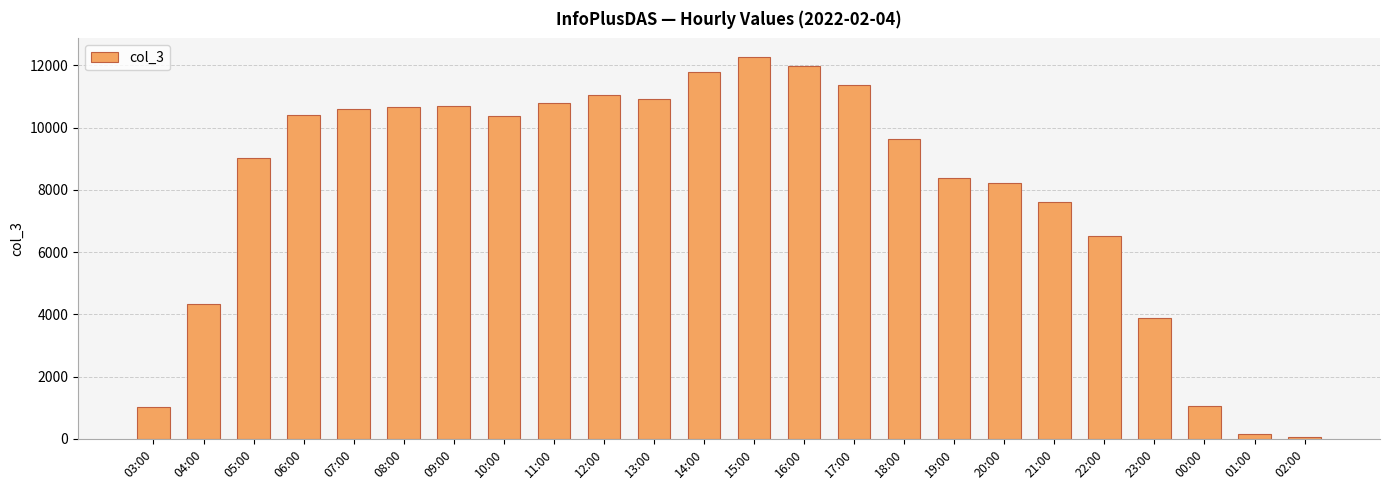

What is the ratio of the value at 16:00 to the value at 03:00?

11.9